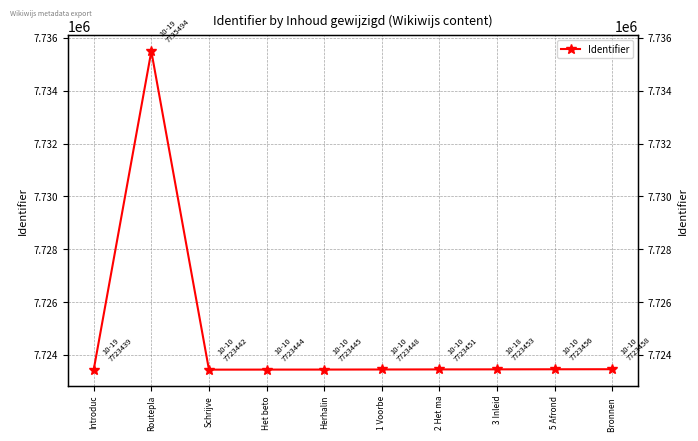

Is this an area chart (filled region under the line)?

No